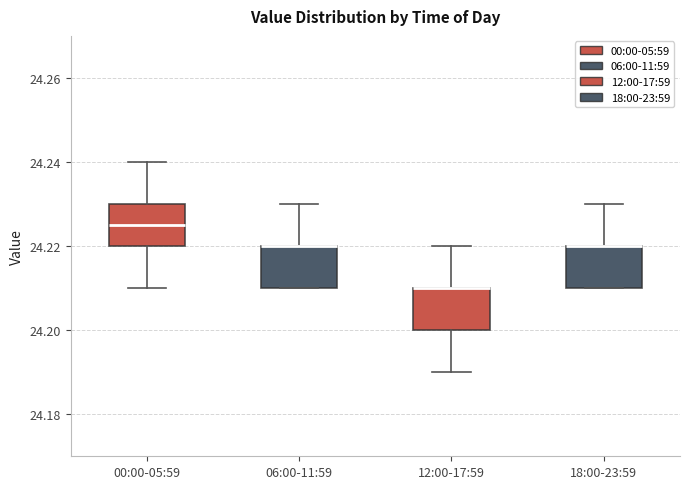

Reading left to right, read every box against the y-axis: the position of its median line, the range the box covers, and the ends of its whiskers. The values are not printed on the chart, so give them approximately, as read against the axis.

00:00-05:59: median 24.226, box 24.220 to 24.230, whiskers 24.210 to 24.240
06:00-11:59: median 24.220 (drawn on the box's upper edge), box 24.210 to 24.220, whiskers 24.210 to 24.230
12:00-17:59: median 24.210 (drawn on the box's upper edge), box 24.200 to 24.210, whiskers 24.190 to 24.220
18:00-23:59: median 24.220 (drawn on the box's upper edge), box 24.210 to 24.220, whiskers 24.210 to 24.230